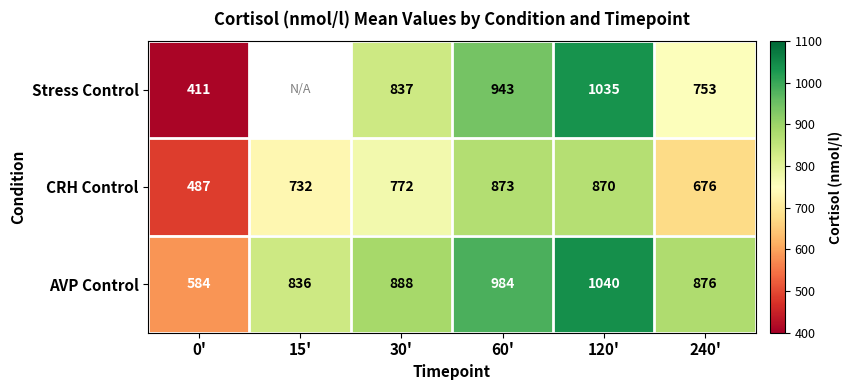

Between 30' and 120', which series saw the biggest shift?

Stress Control